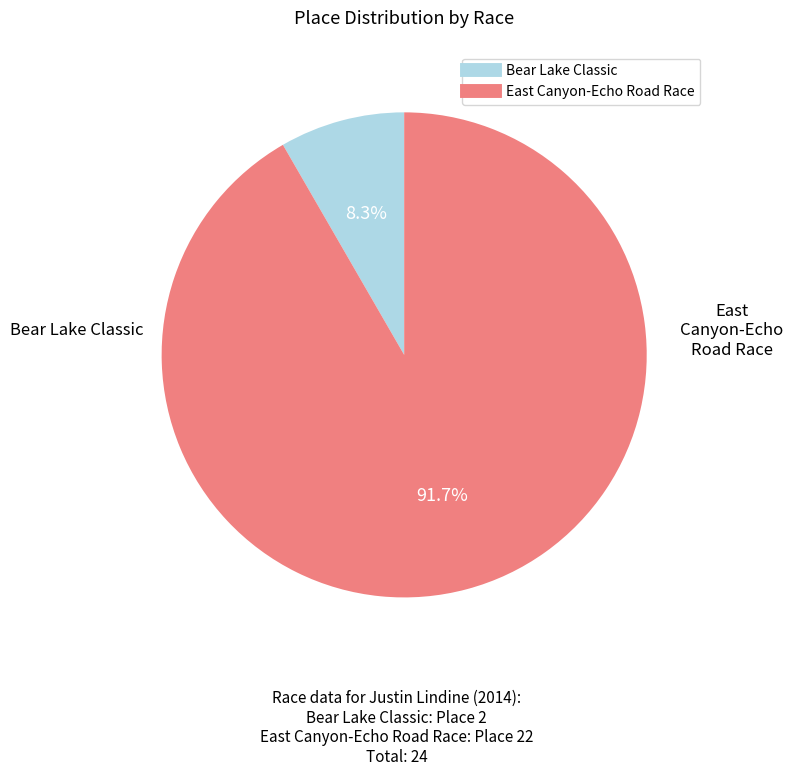

Which slice is the largest?

East Canyon-Echo Road Race